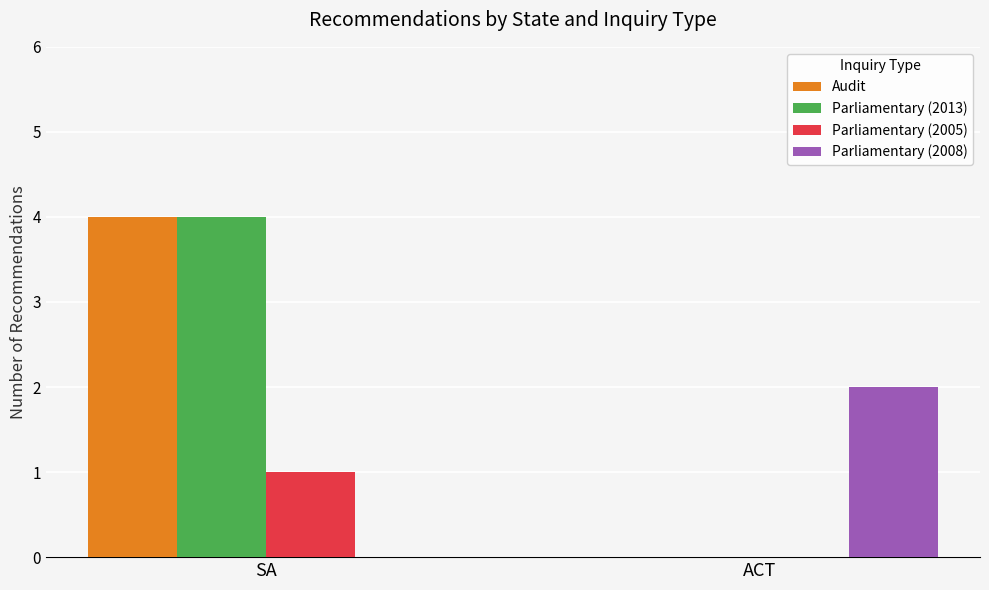

Which category has the highest value in the Parliamentary (2005) series?

SA